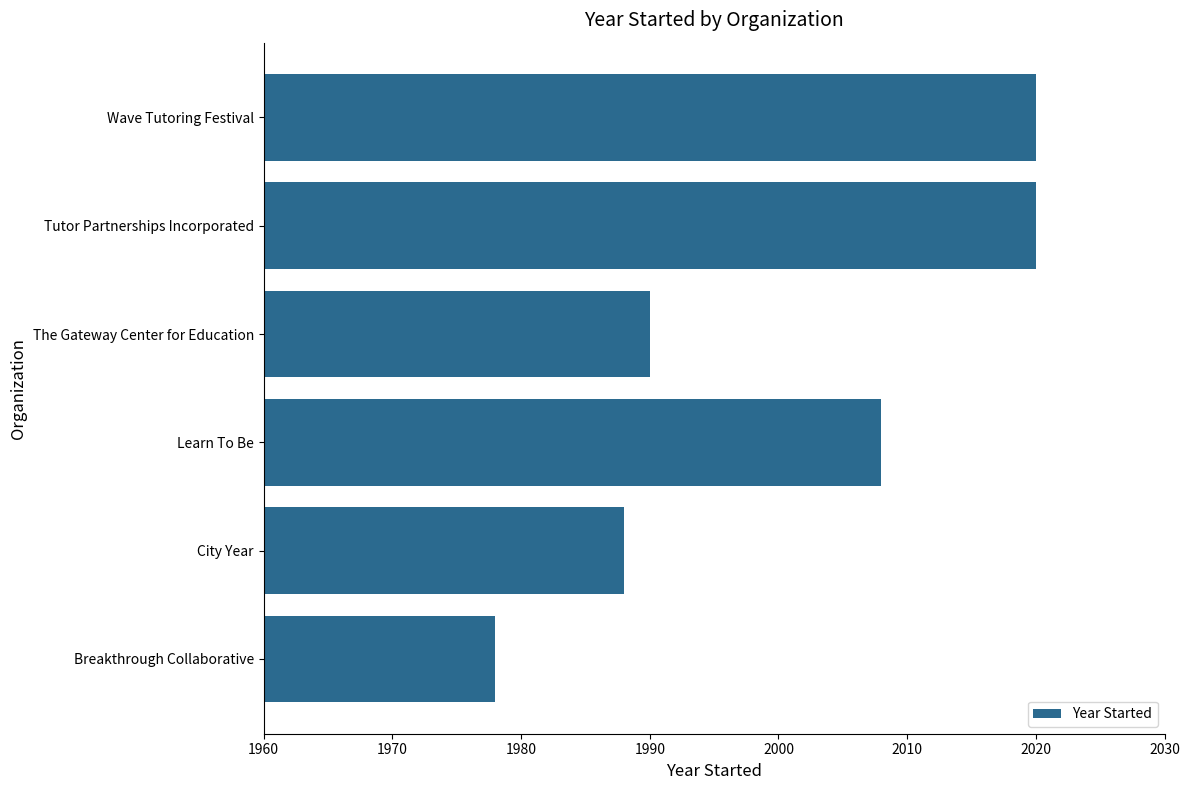

What is the average value?

2001